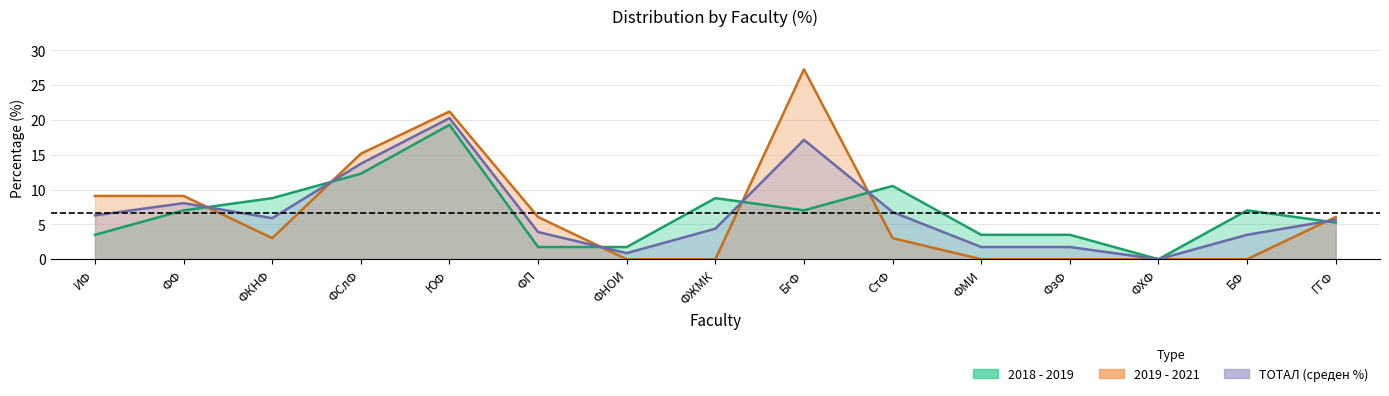

Is the value of 2018 - 2019 at ФЖМК greater than the value of ТОТАЛ (среден %) at ИФ?

Yes